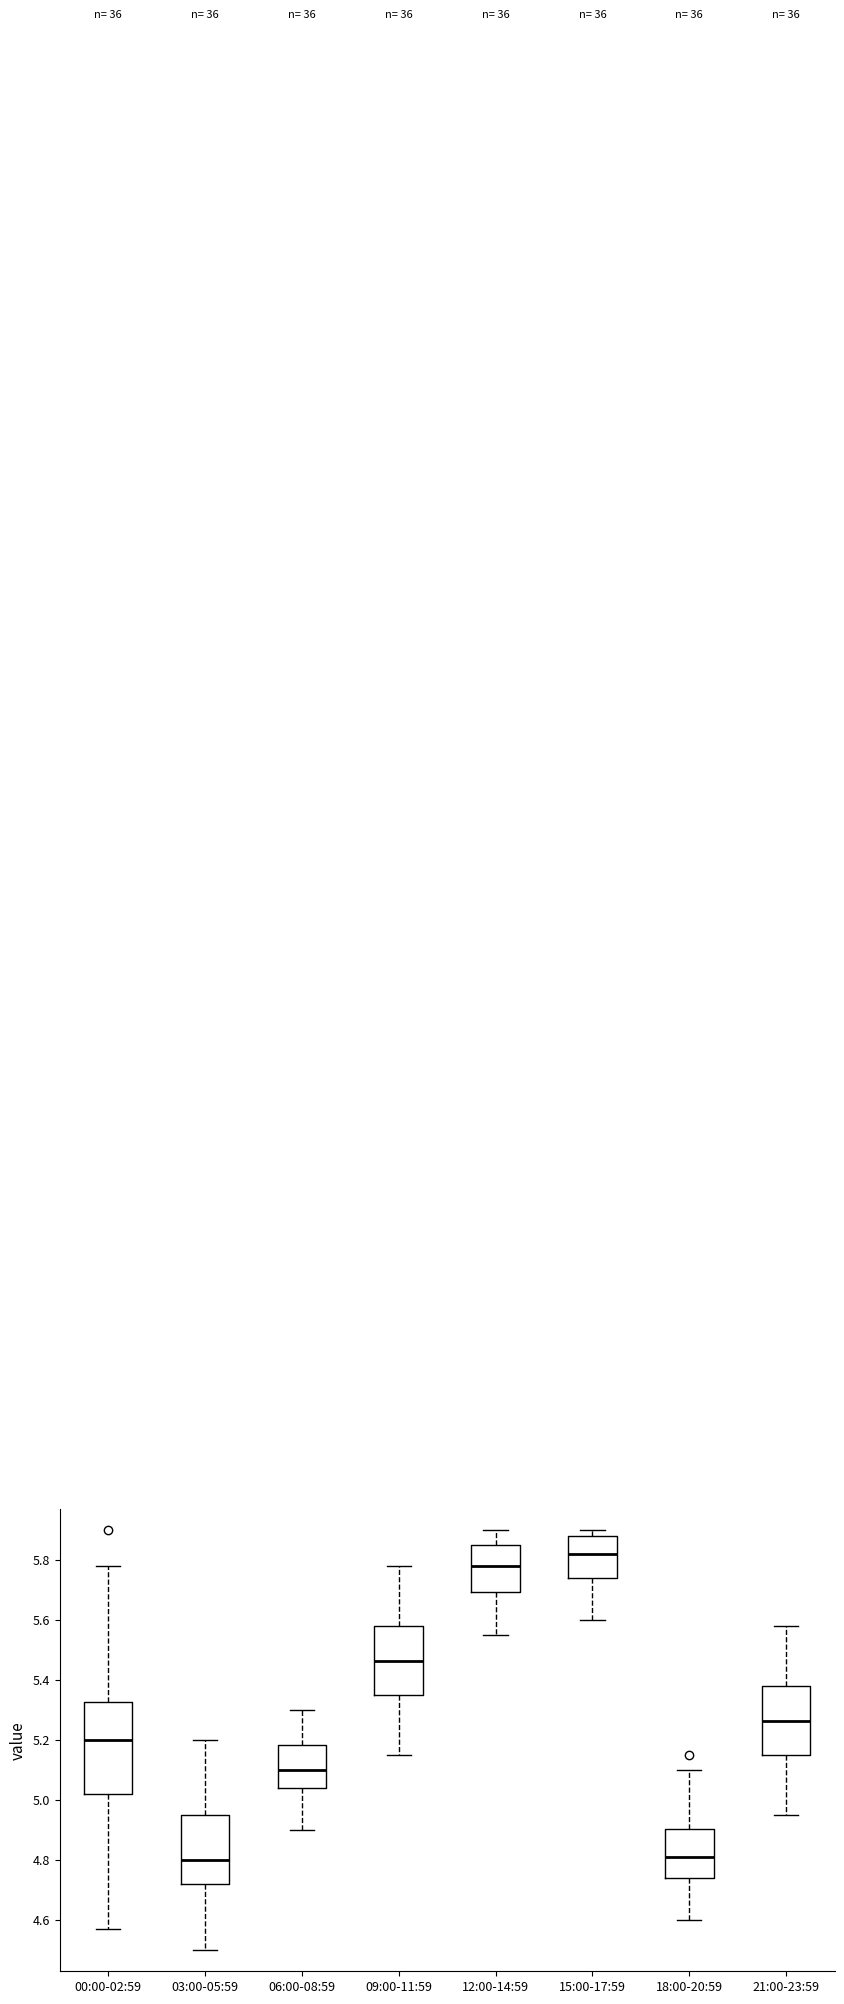

Where is the upper edge of the box for 00:00-02:59 on the y-axis? The values are not printed on the chart, so give them approximately, as read against the axis.

5.32